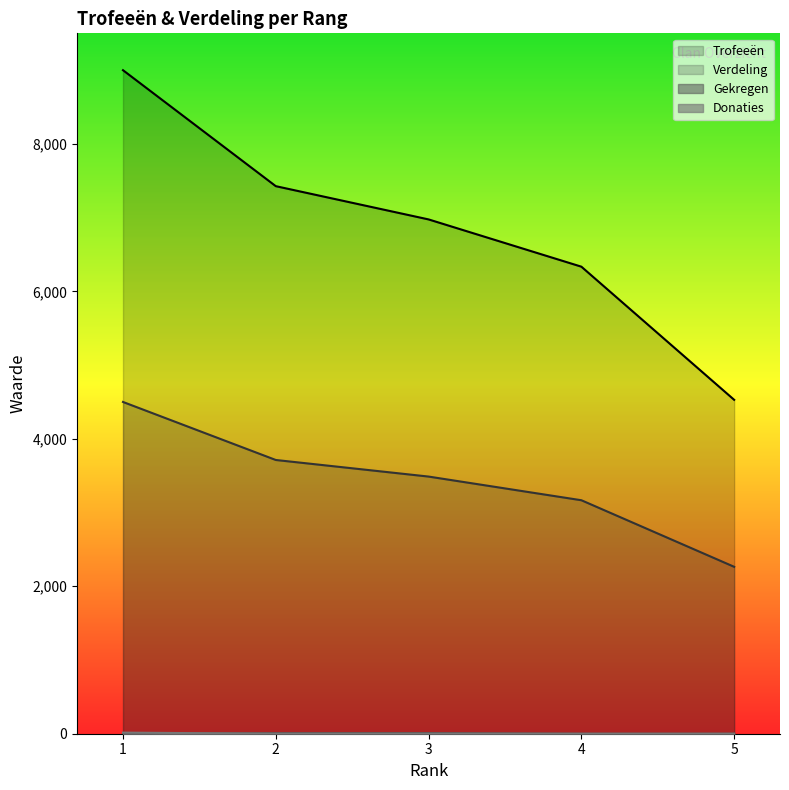

In Gekregen, how many points are higher than both neighbors (excluding endpoints)?

1